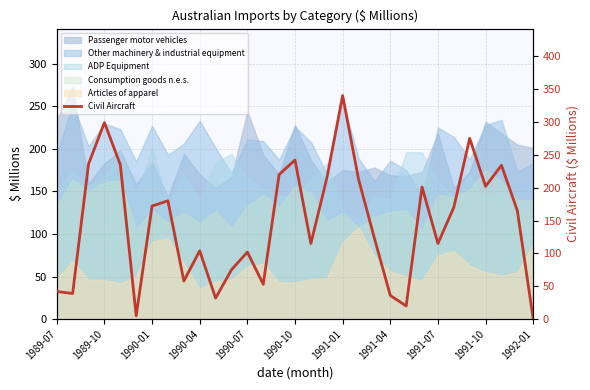

True or false: the data shows 288 at 25.

False